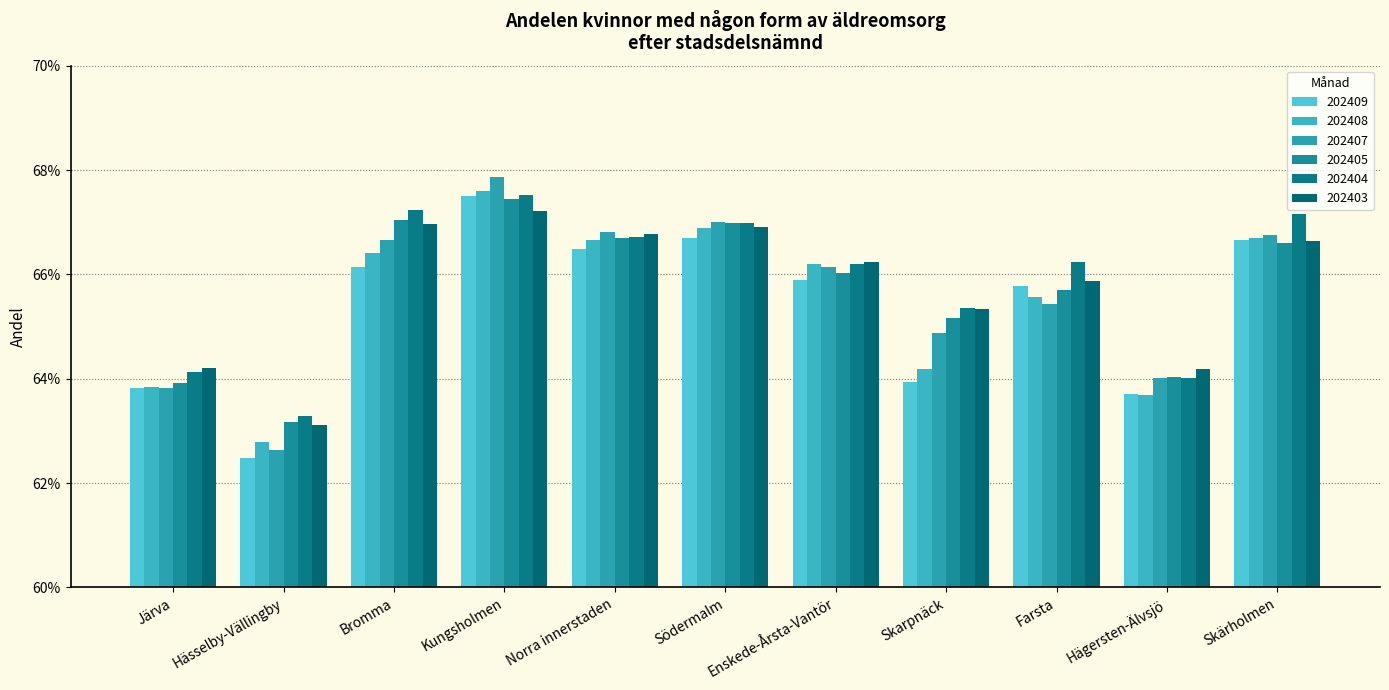

How many bars are there in each group?

6